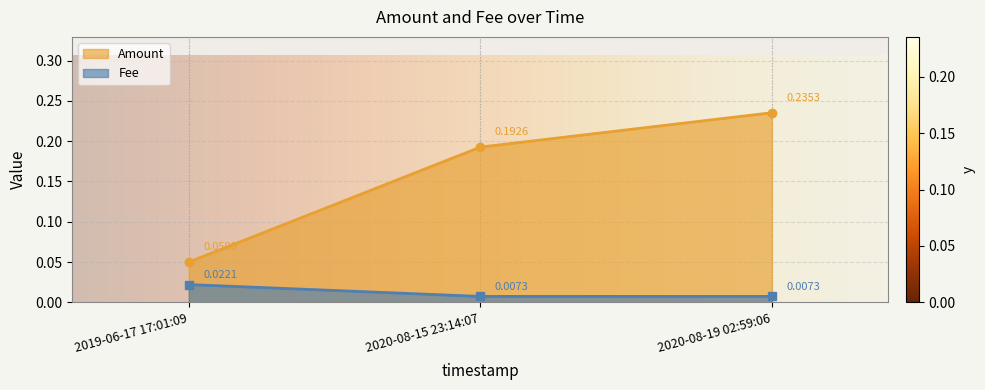

Which label corresponds to the largest value in the chart?

2020-08-19 02:59:06